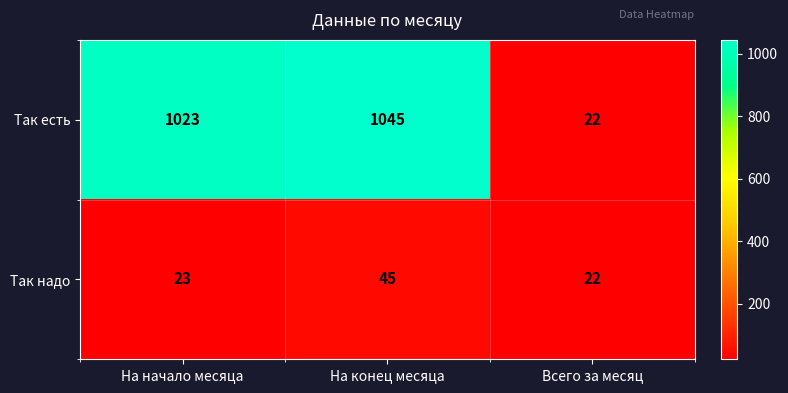

At which label is Так надо closest to 33?

На начало месяца